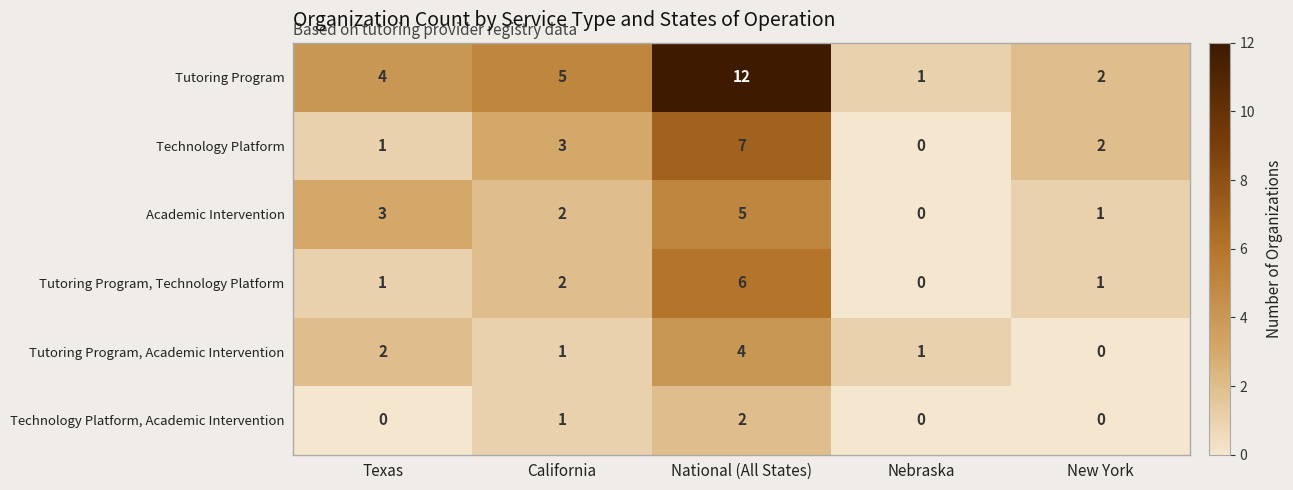

Is the value of Academic Intervention at California greater than the value of Technology Platform, Academic Intervention at New York?

Yes